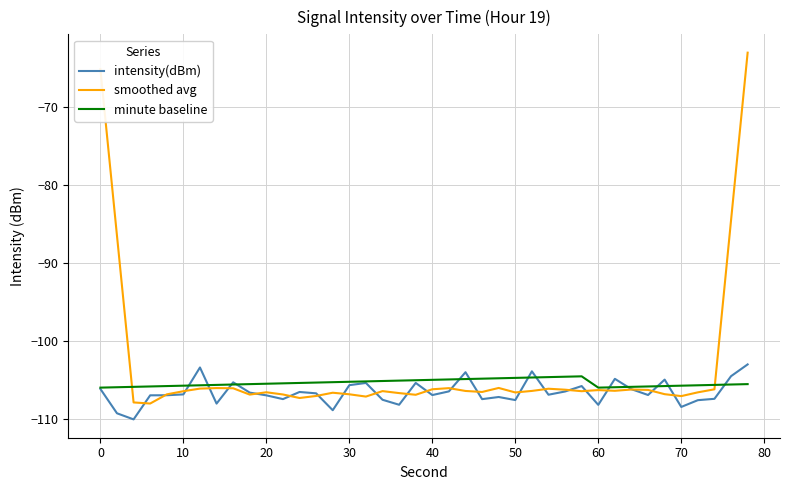

Which series has the largest range (max minus min)?

smoothed avg